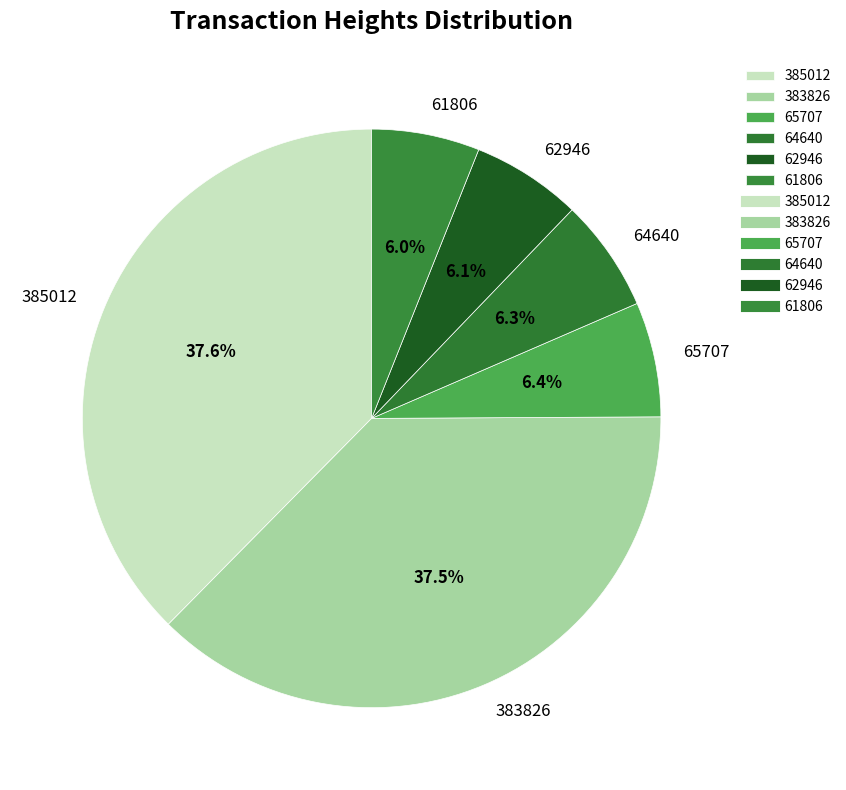

How many slices are in this pie chart?

6